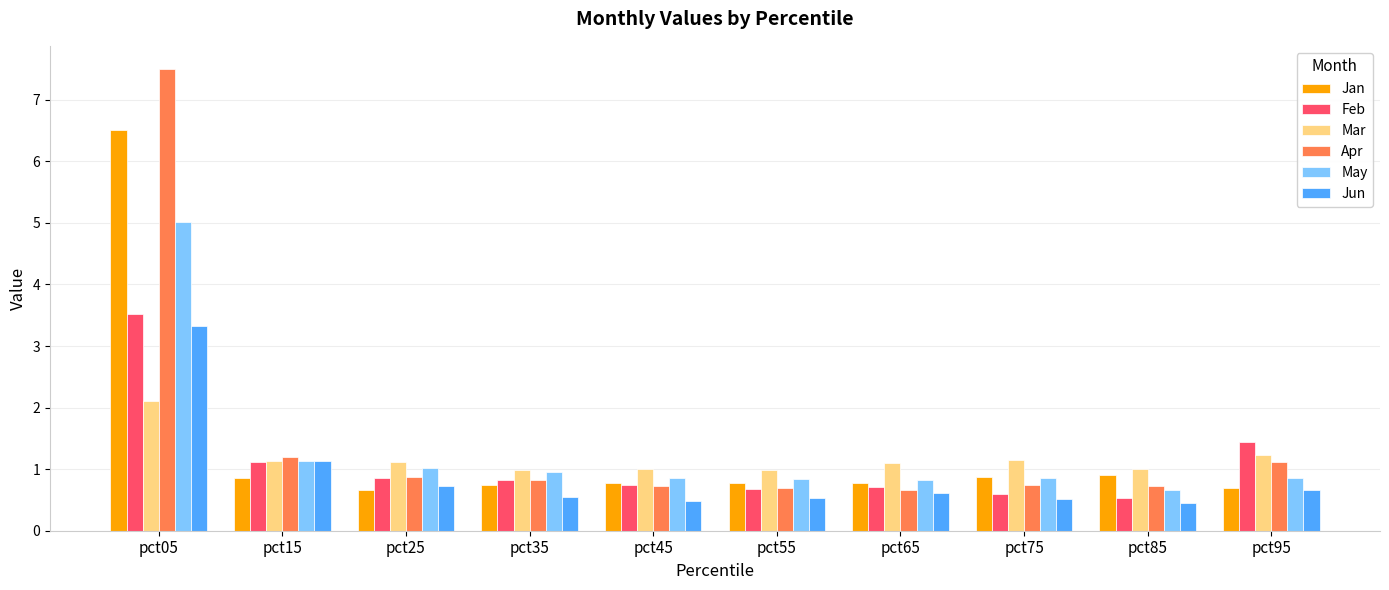

What is the value of the Jan bar at the 6th from the left?

0.8